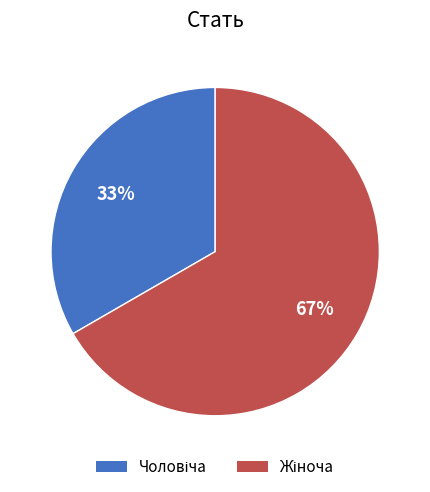

Does any single category account for the majority?

Yes